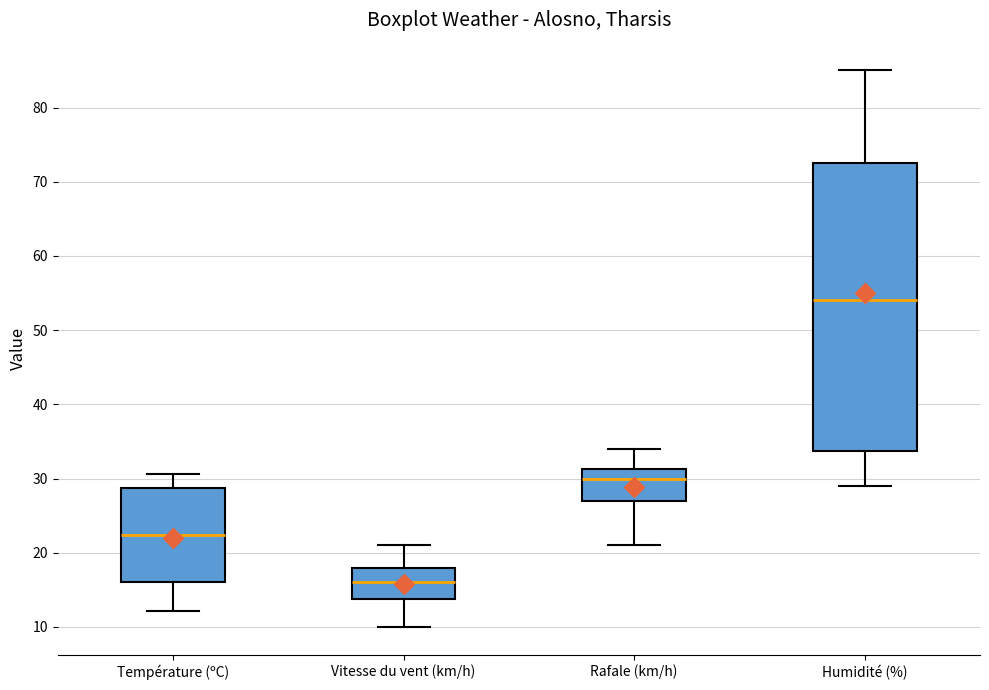

Which box has the highest median line?

Humidité (%)